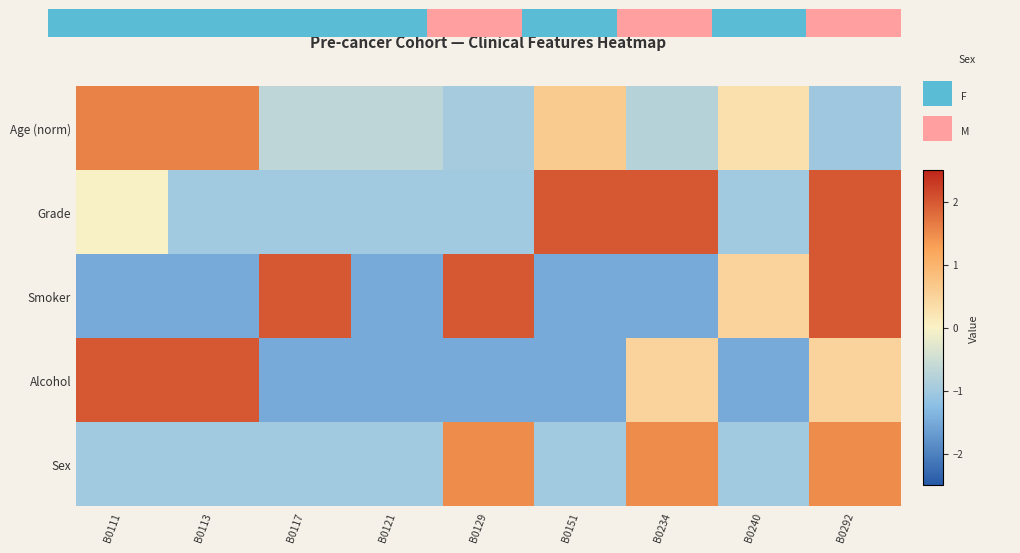

Rank the series by their maximum value, from highest to lowest.

Grade, Smoker, Alcohol, Age (norm), Sex